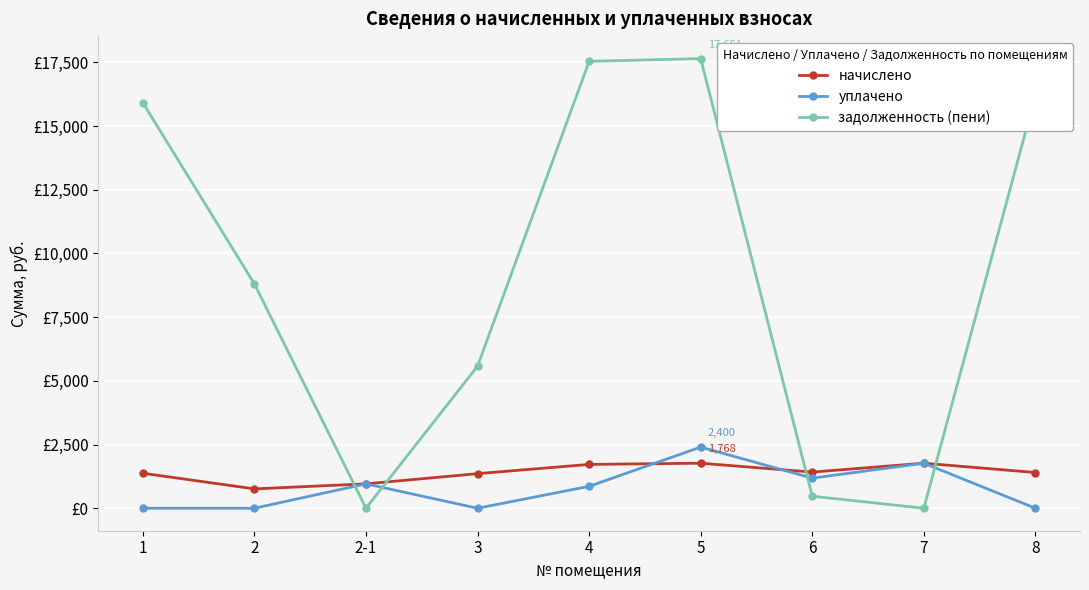

What is the value of the начислено point at the 3rd from the left?

957.2